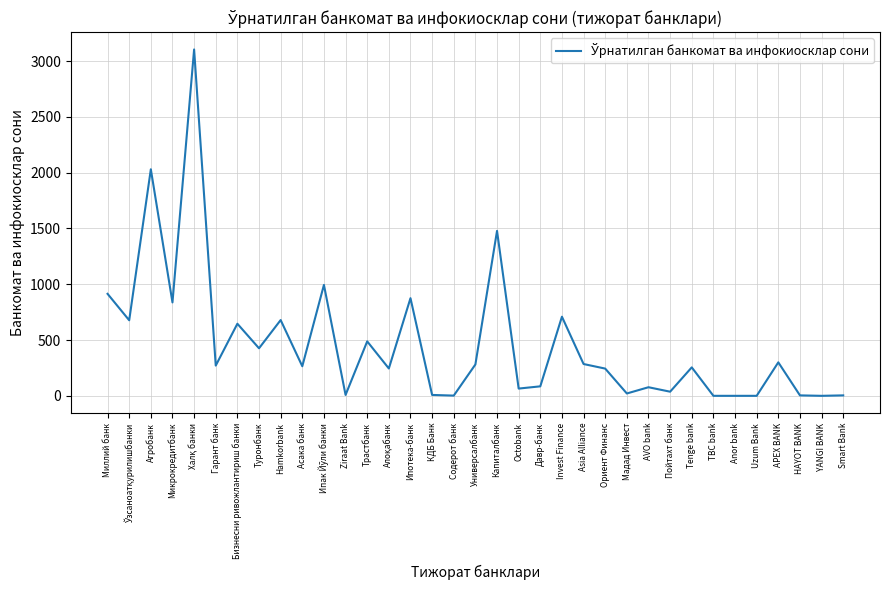

What is the maximum value shown in the chart?

3104